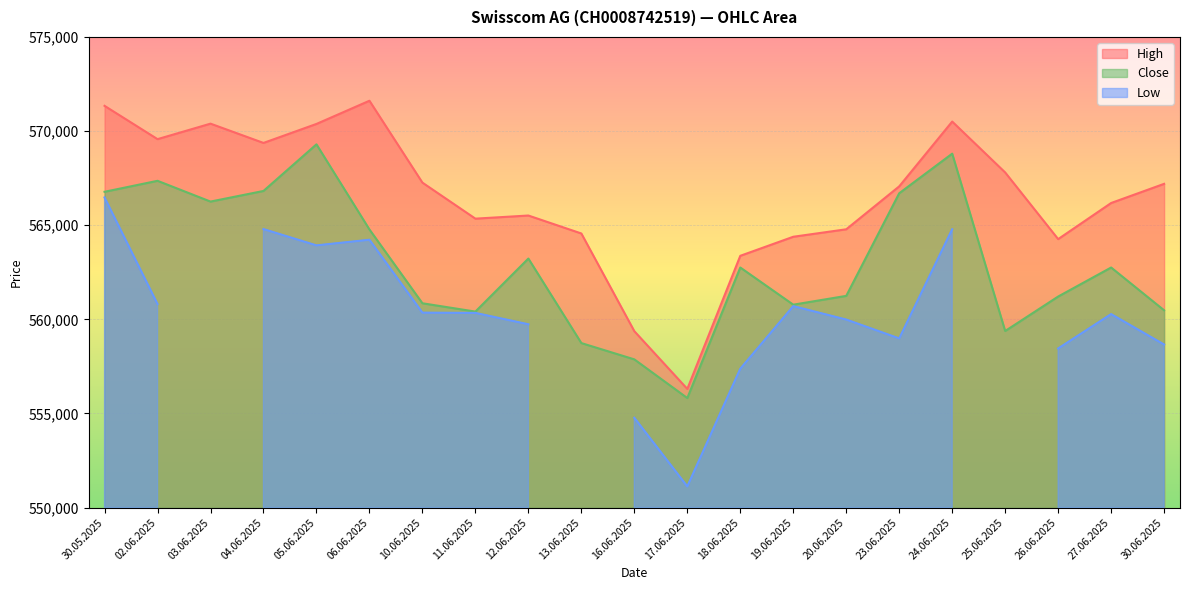

Is the value of High at 16.06.2025 greater than the value of Close at 17.06.2025?

Yes